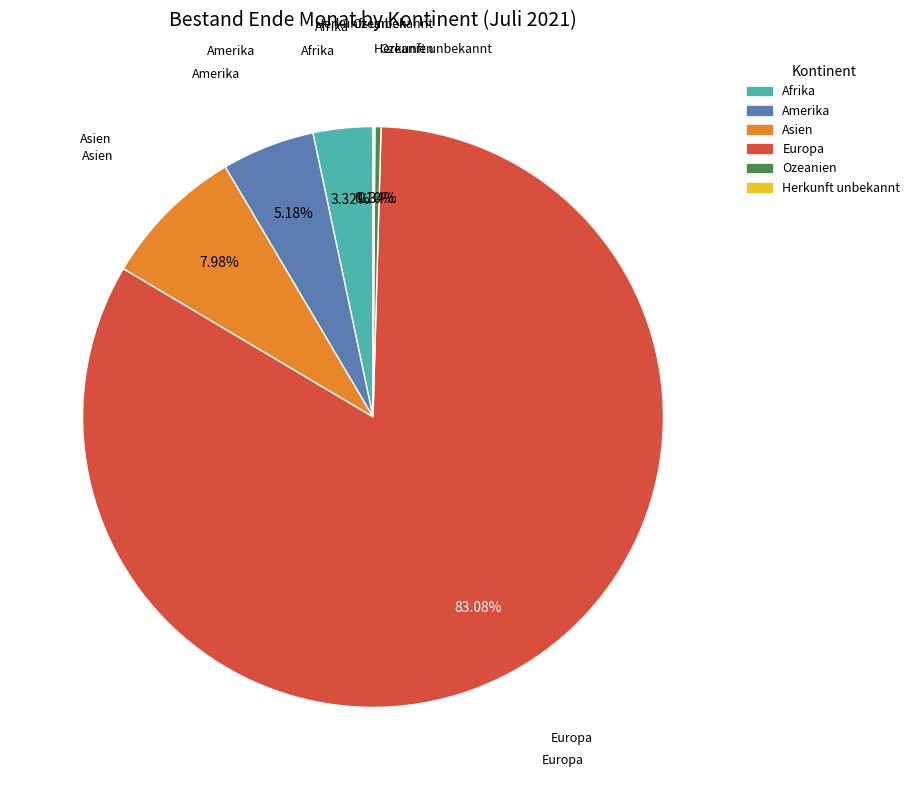

True or false: Asien accounts for 1% of the total.

False